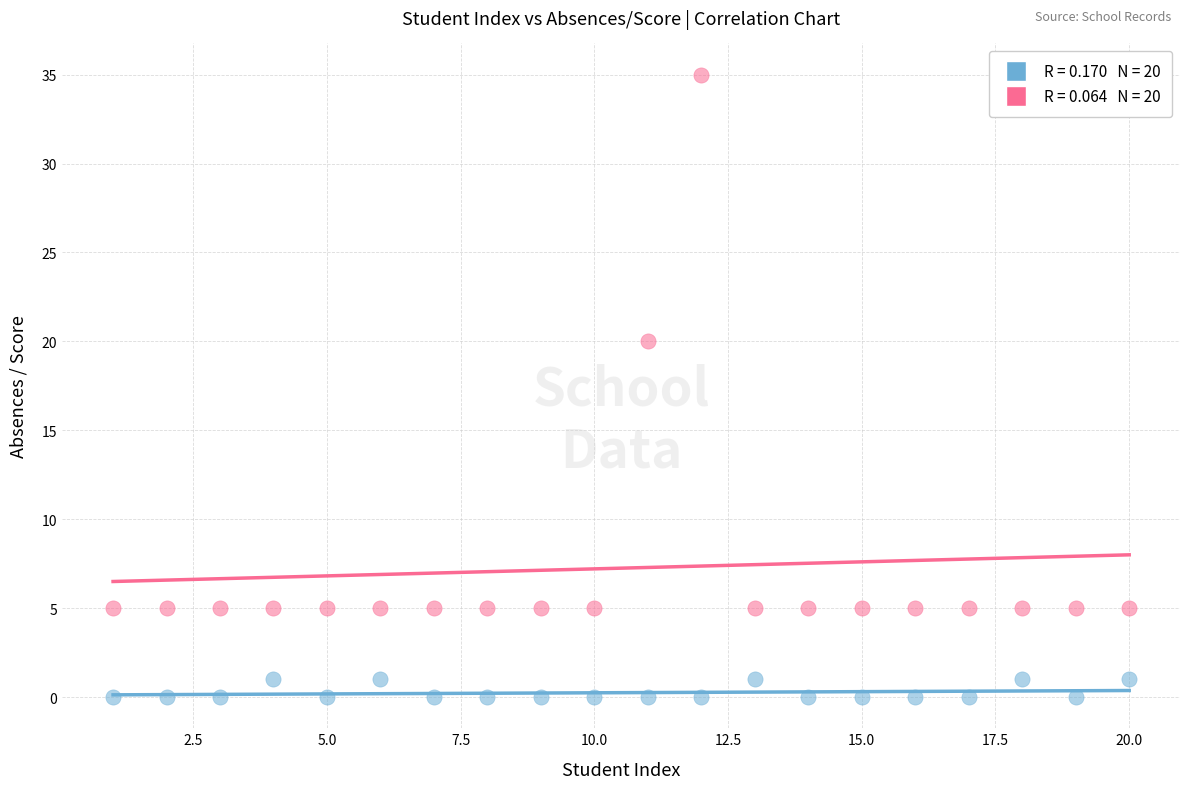

Across all data points, what is the range of Y values (max minus min)?

35